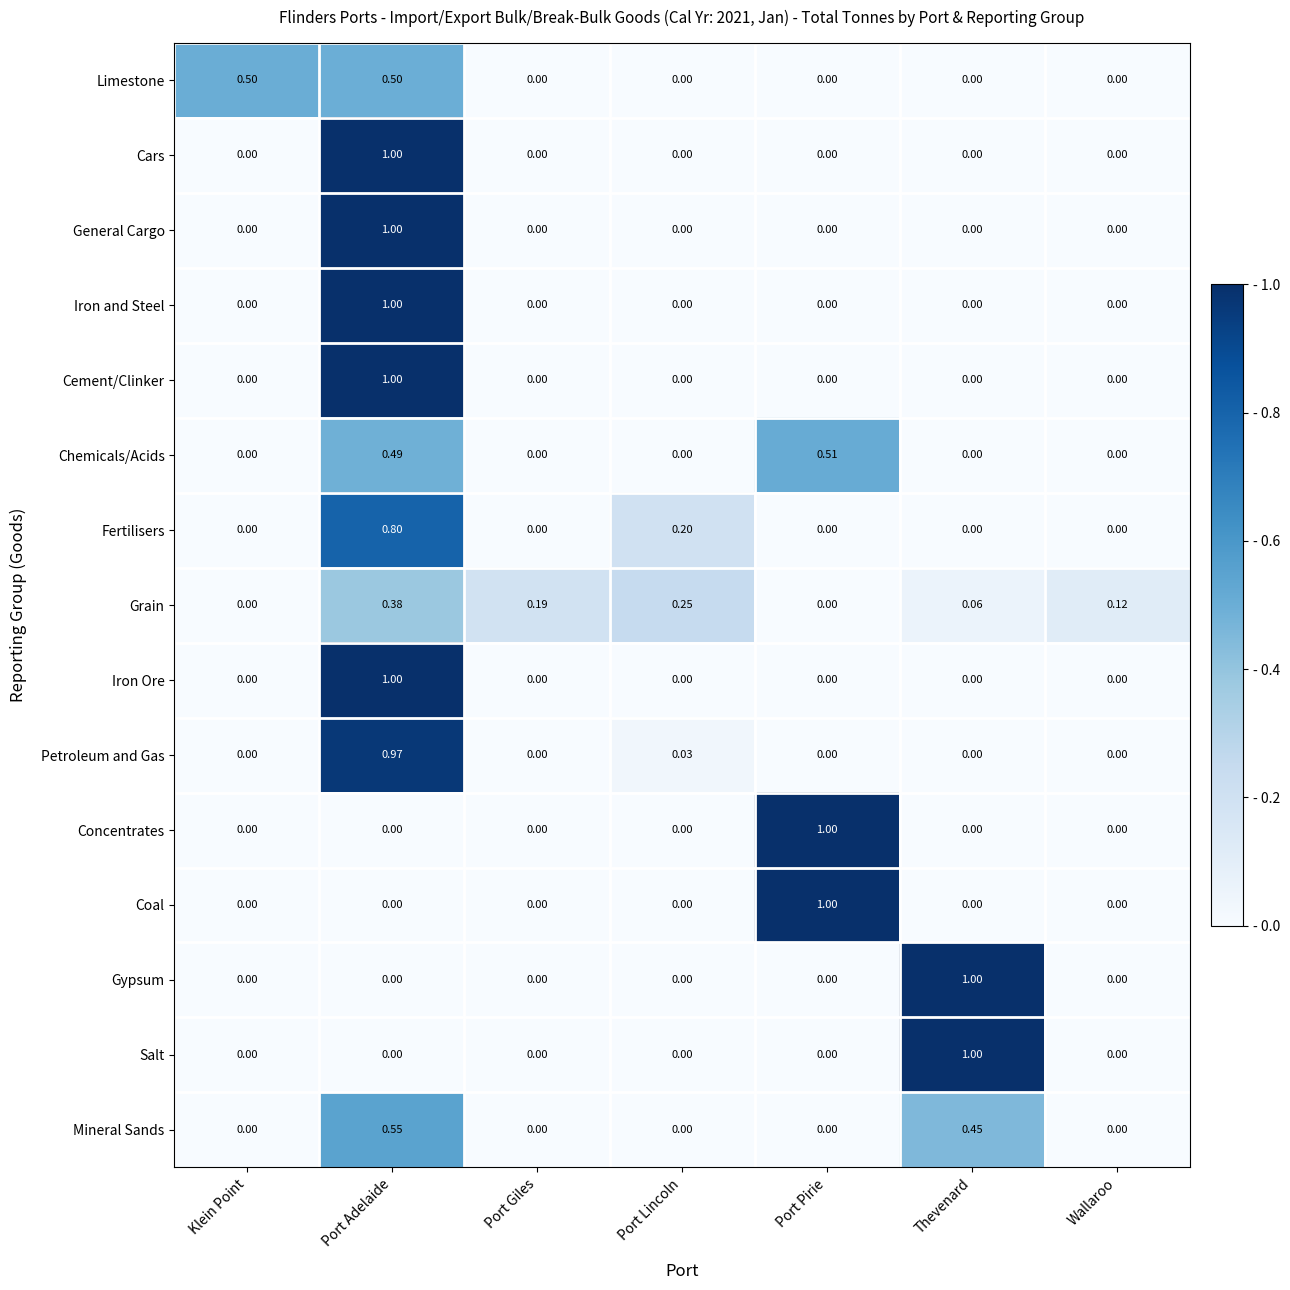

Is the value of Grain at Wallaroo greater than the value of Cars at Klein Point?

Yes